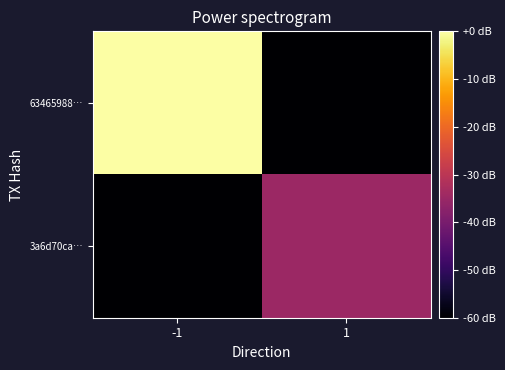

Which series has the largest total across all categories?

63465988…